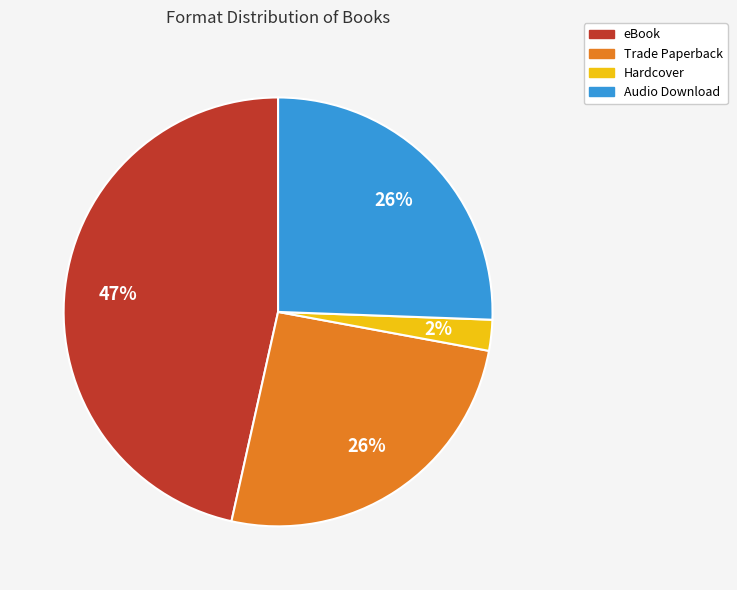

To the nearest percent, what portion does Trade Paperback represent?

26%